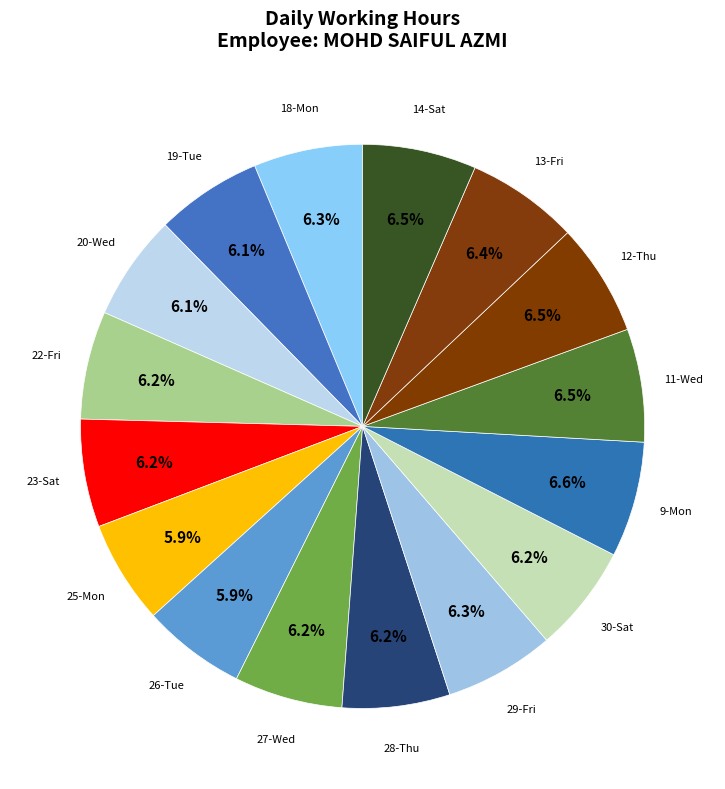

Does 26-Tue account for over 50% of the chart?

No